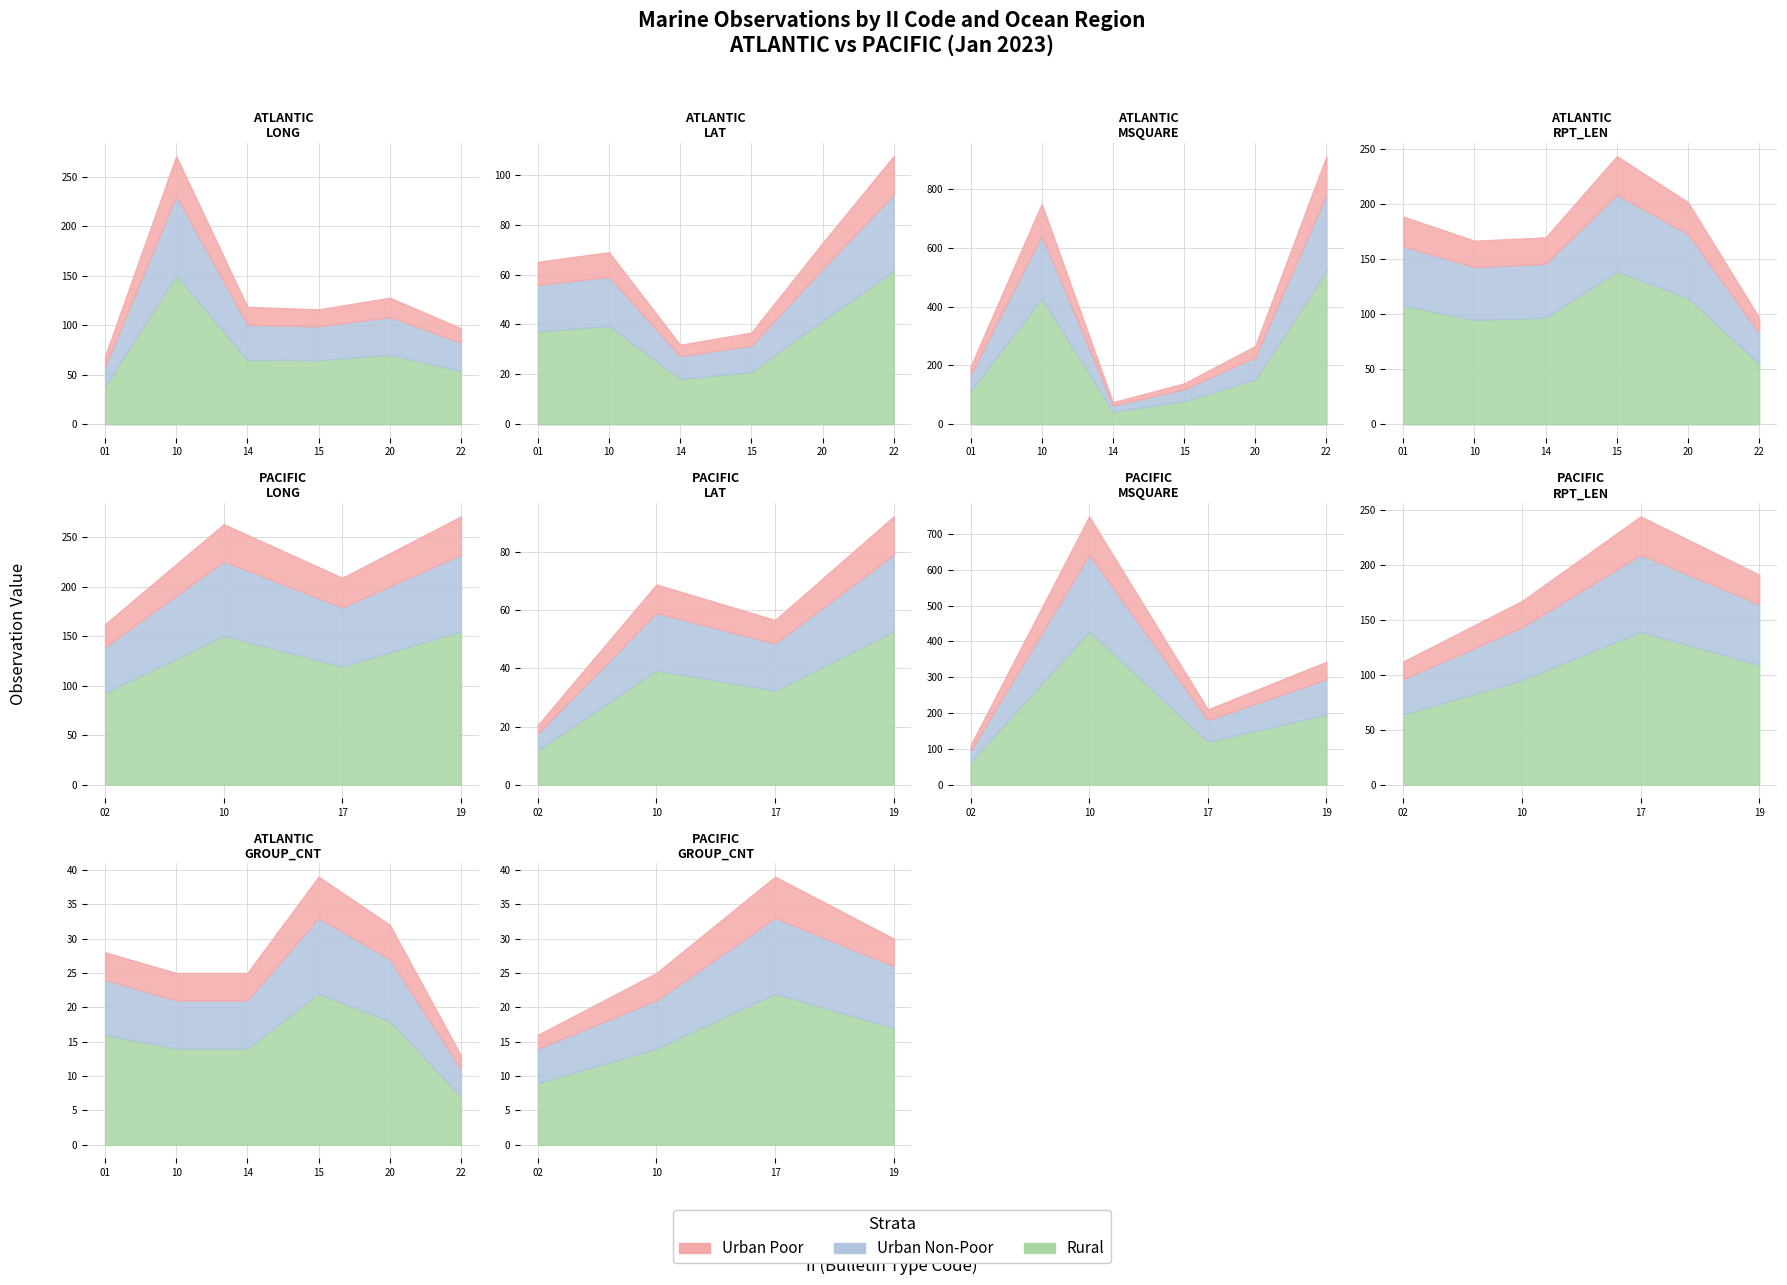

How many lines are shown in the chart?

3